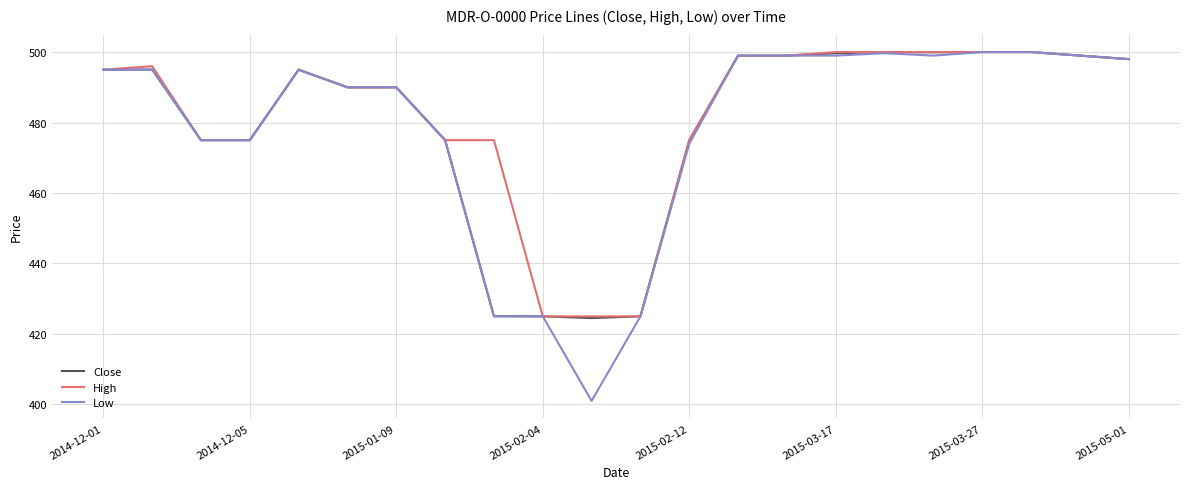

Which series has the largest range (max minus min)?

Low